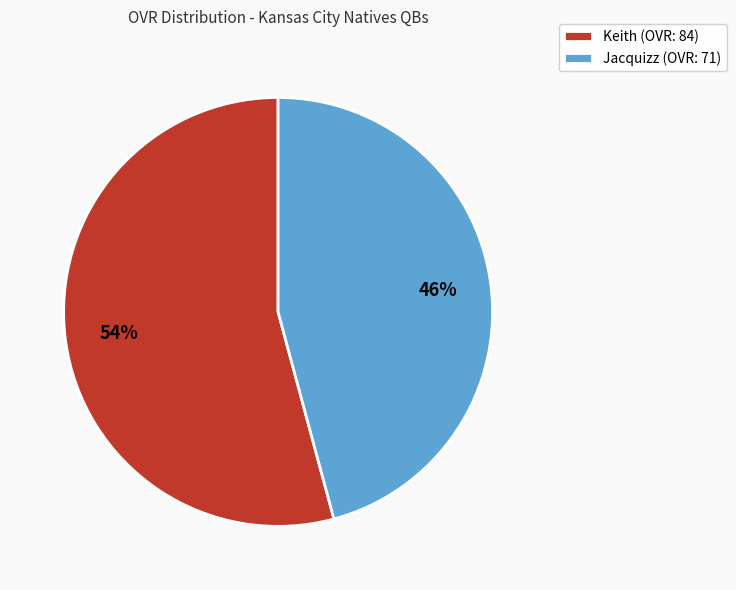

Is the sum of Jacquizz (OVR: 71) and Keith (OVR: 84) greater than half?

Yes